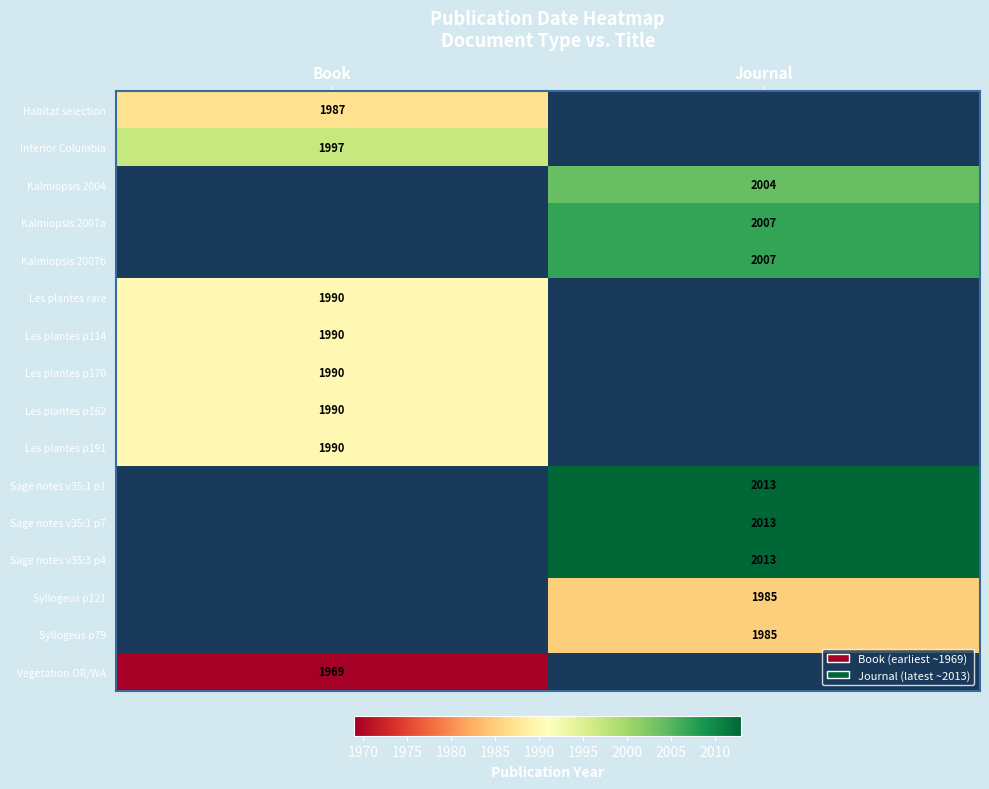

The Les plantes p114 series shows 448 at Book. True or false?

False